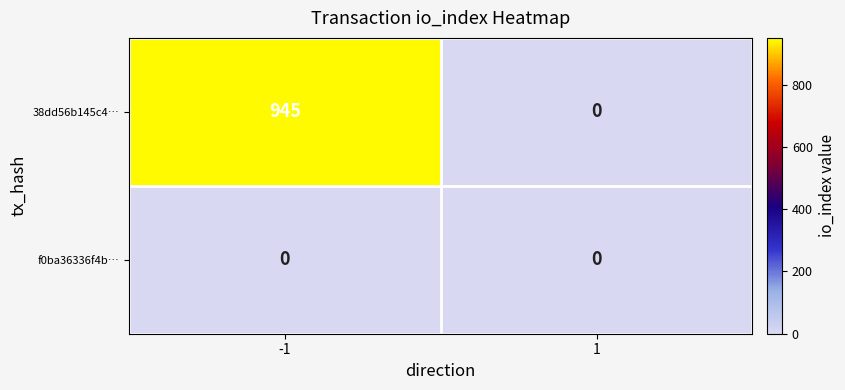

The value of 38dd56b145c4… at -1 is 945. True or false?

True